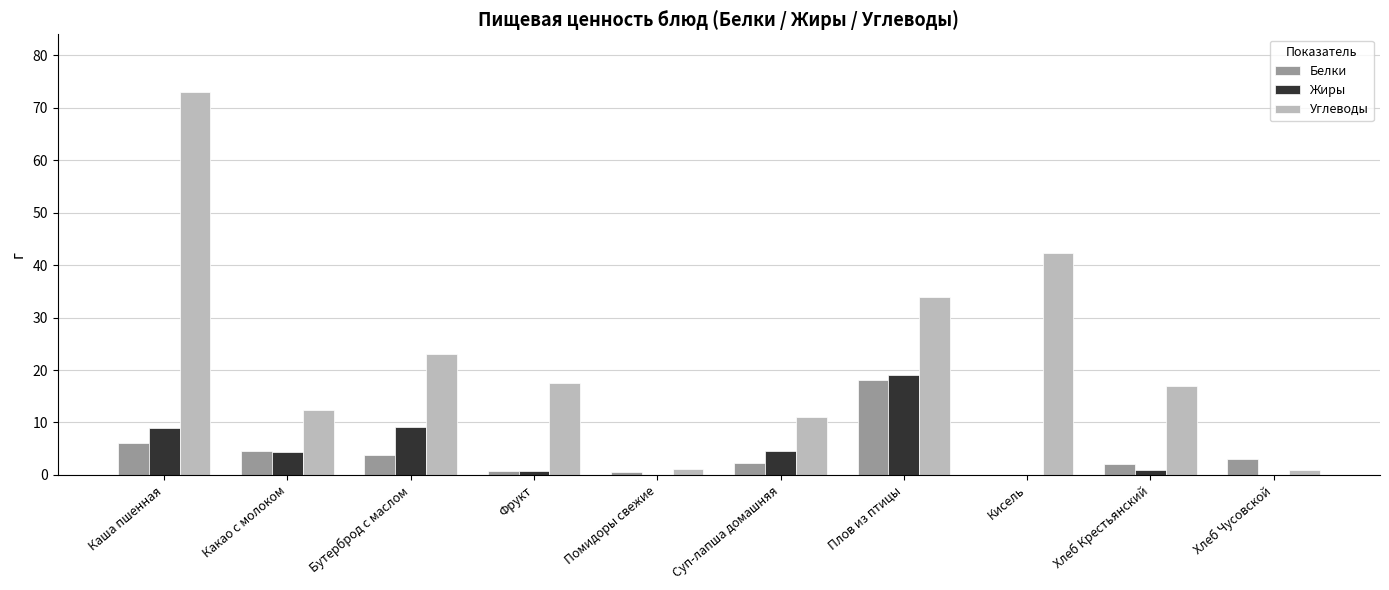

Is it true that Белки equals 2.2 at Суп-лапша домашняя?

True